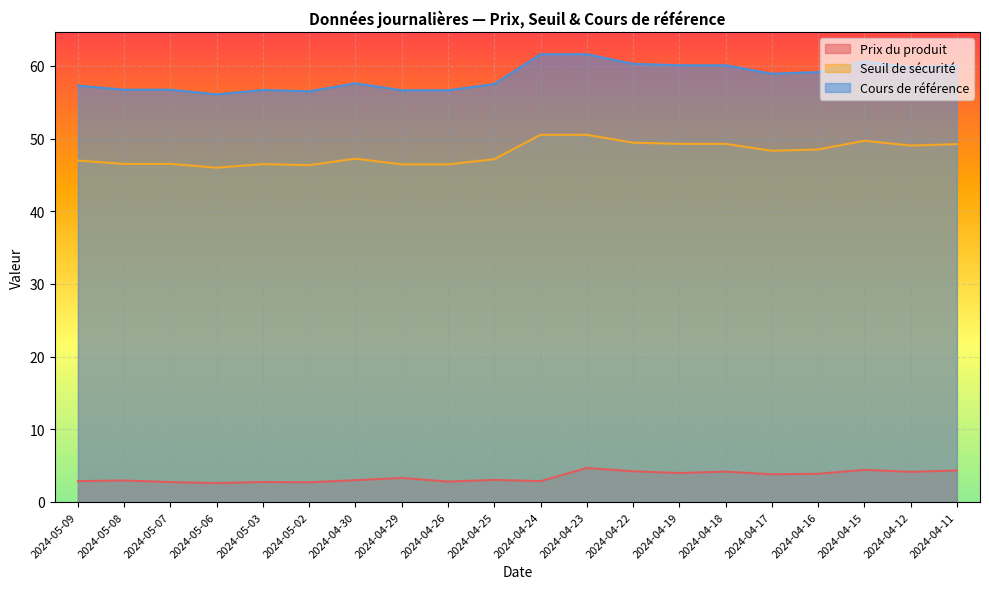

What is the label of the 9th point from the left?

2024-04-26